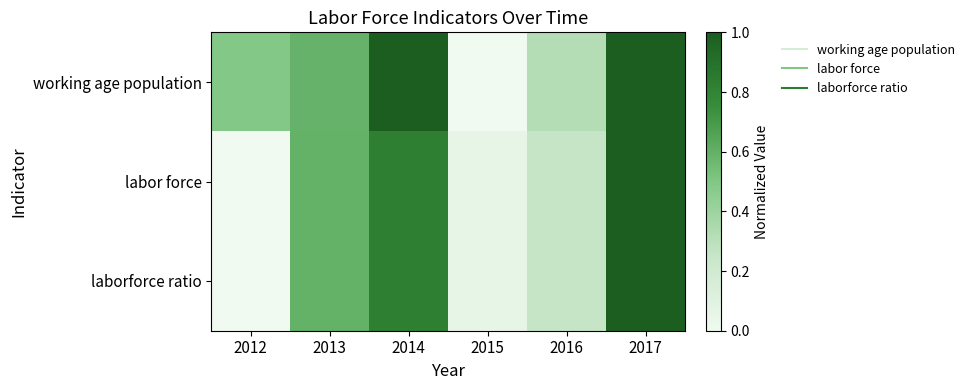

How many series are shown in this chart?

3